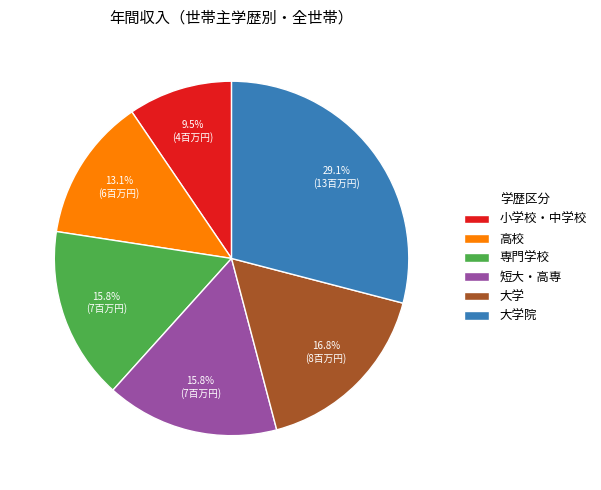

What percentage is NOT represented by 大学院?

70.9%